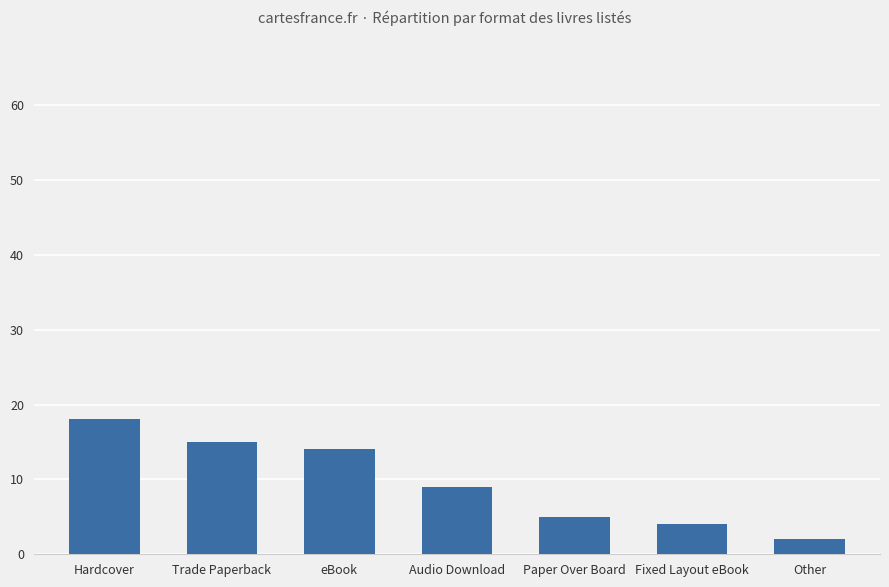

What is the difference between the maximum and minimum values?

16